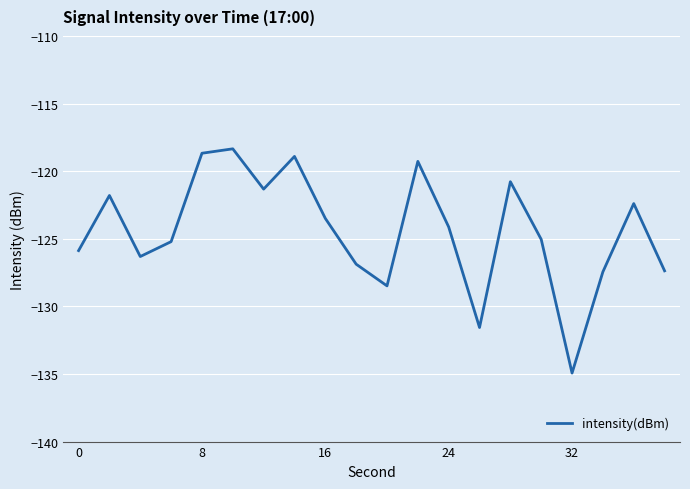

What is the difference between the maximum and minimum values?

16.6